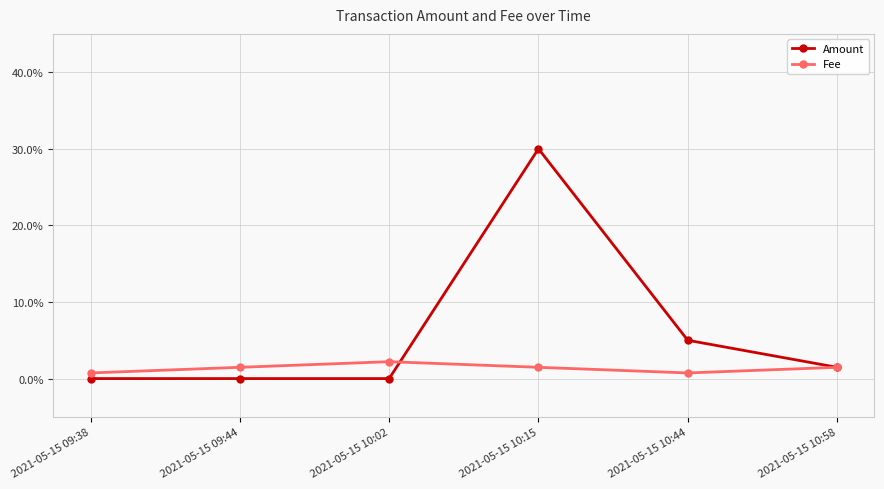

At how many categories does at least one series exceed 0?

6